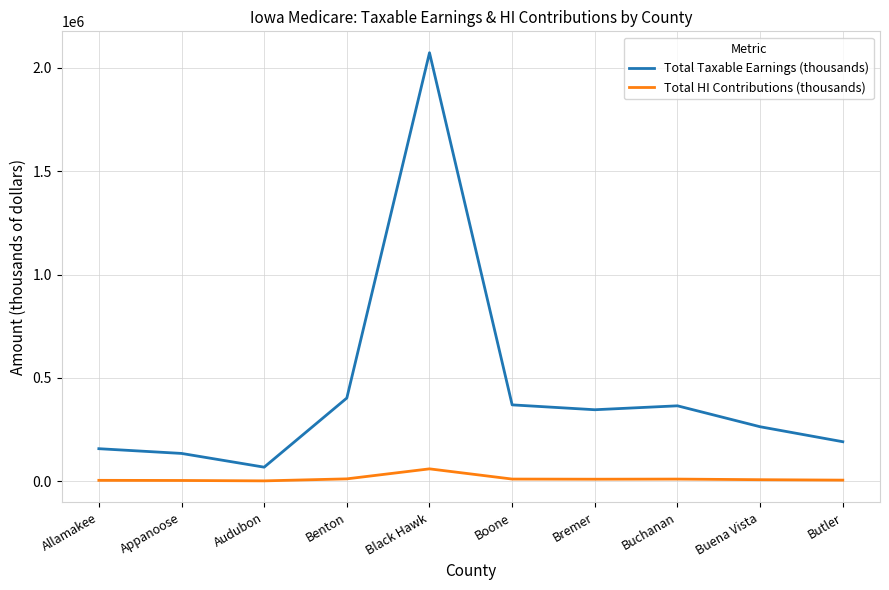

What is the maximum value for Total Taxable Earnings (thousands)?

2072602